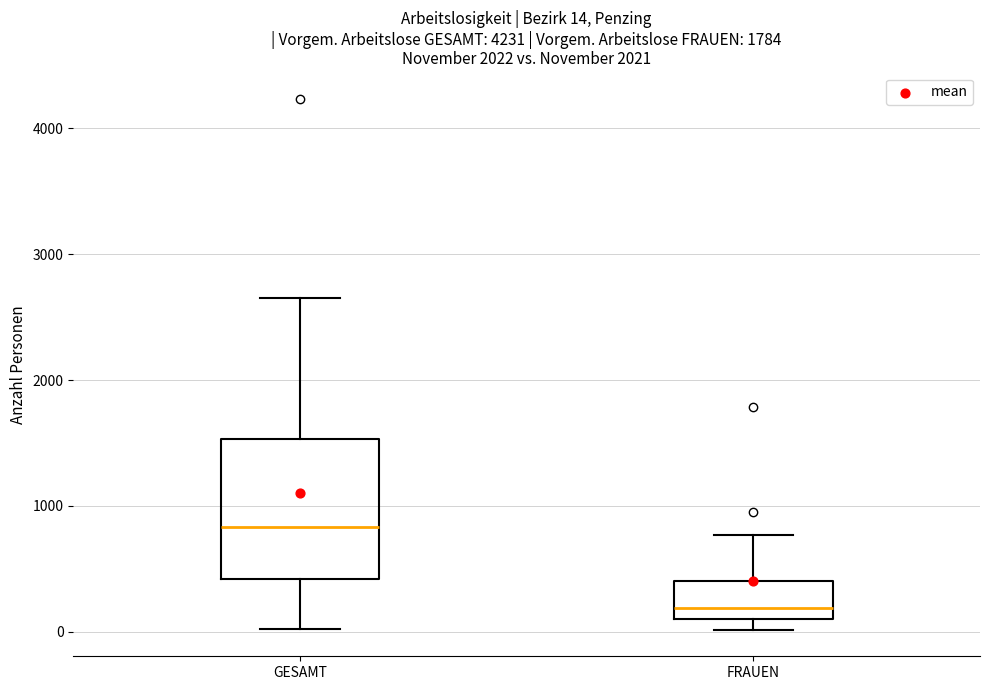

Which box is the tallest, from its lower edge to its upper edge?

GESAMT